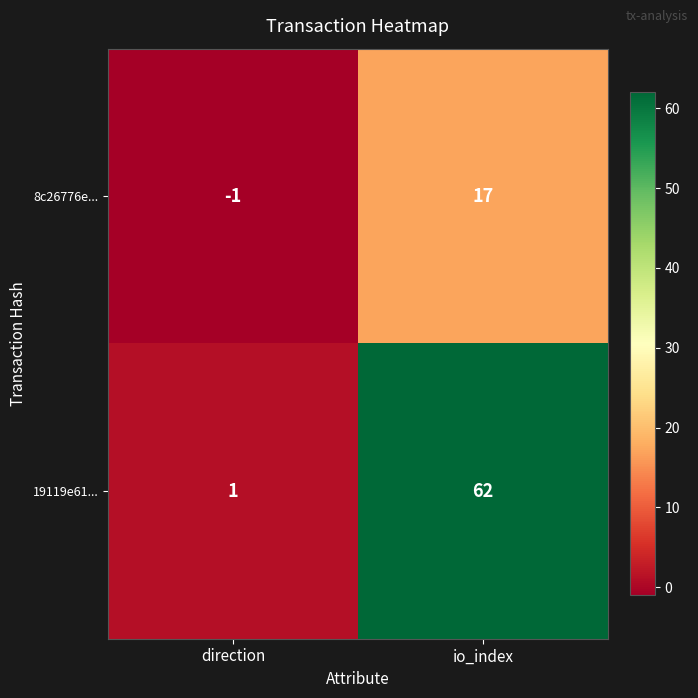

How many categories are shown in the chart?

2